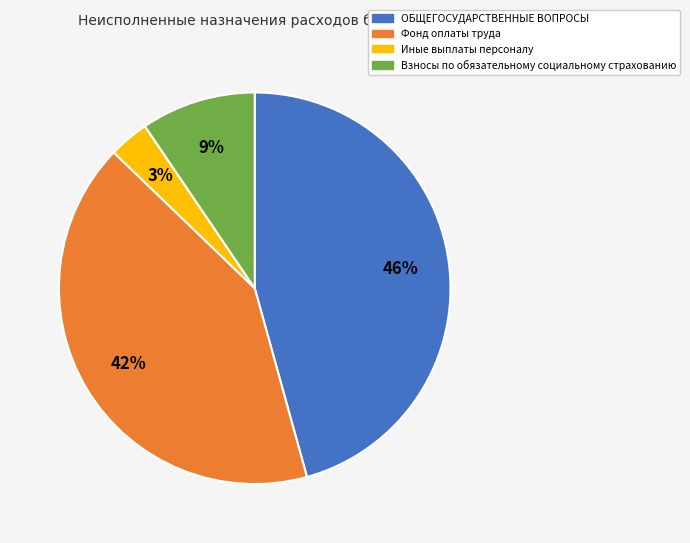

Between Фонд оплаты труда and ОБЩЕГОСУДАРСТВЕННЫЕ ВОПРОСЫ, which is larger?

ОБЩЕГОСУДАРСТВЕННЫЕ ВОПРОСЫ